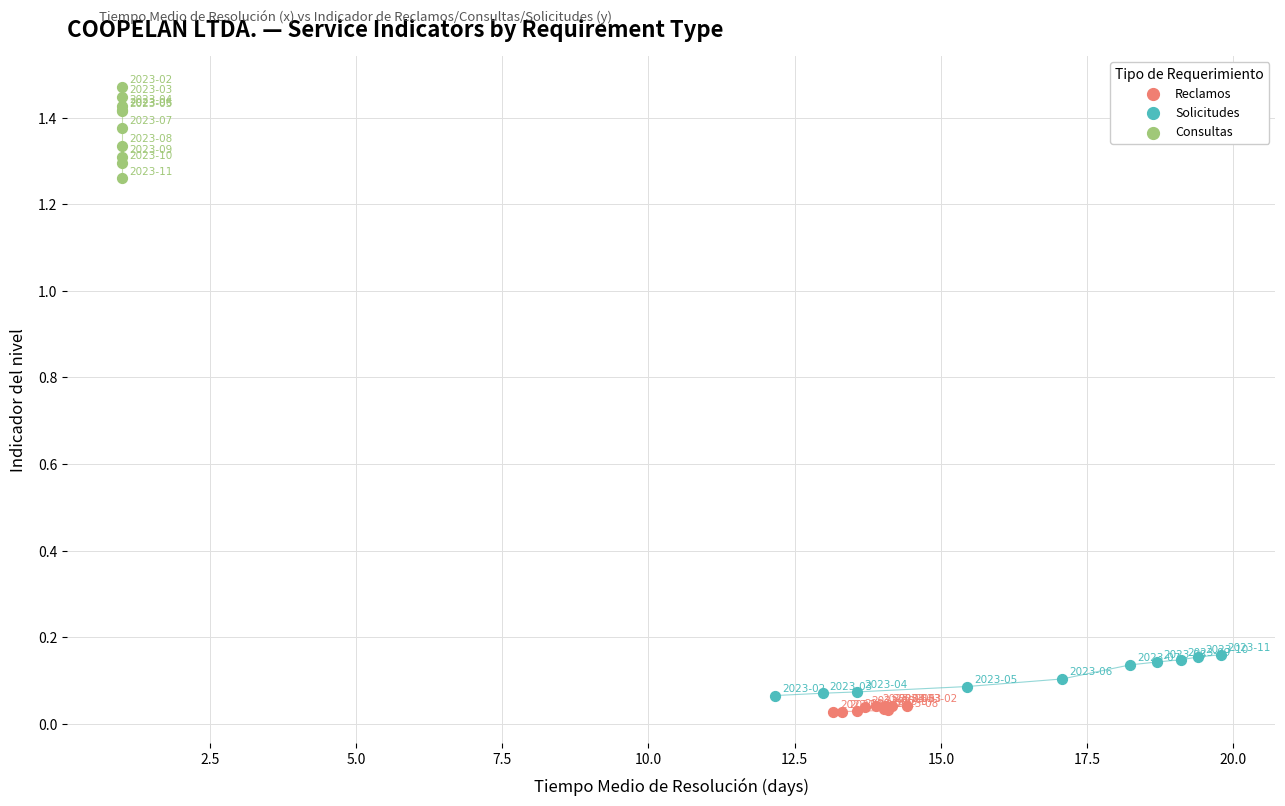

What are all the series names shown in the legend?

Reclamos, Solicitudes, Consultas